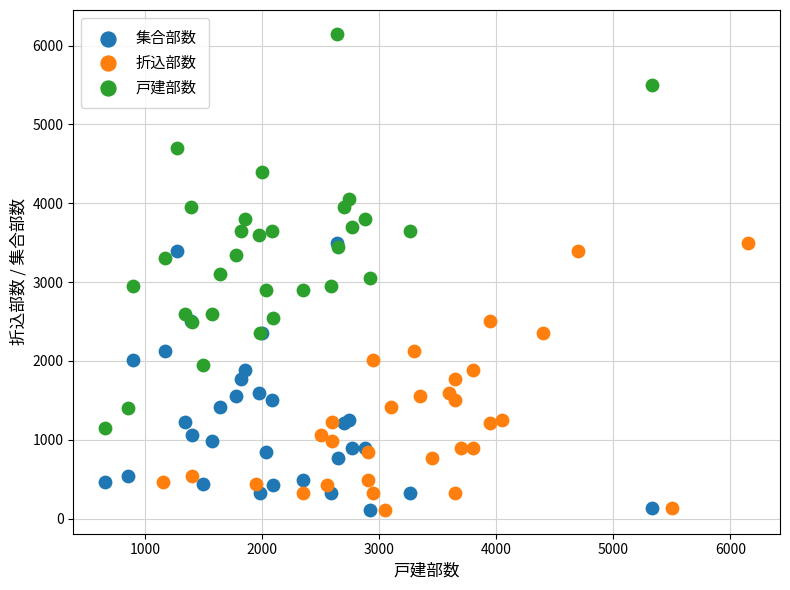

Which series reaches the maximum Y coordinate?

戸建部数